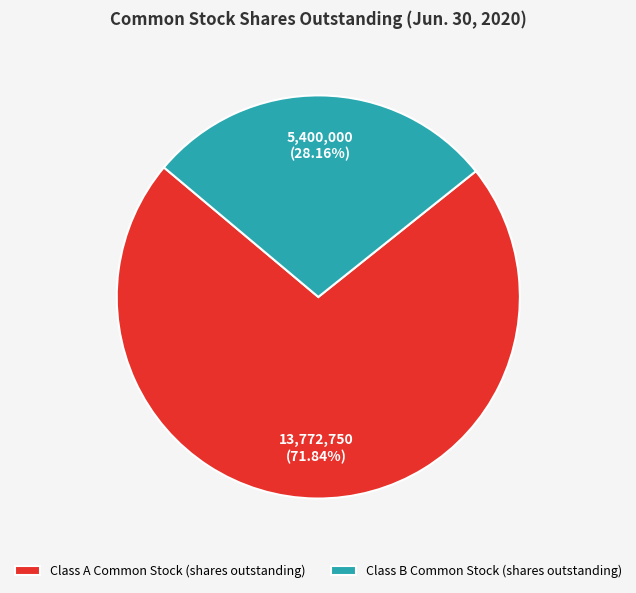

The Class B Common Stock (shares outstanding) slice represents 28% of the pie. True or false?

True